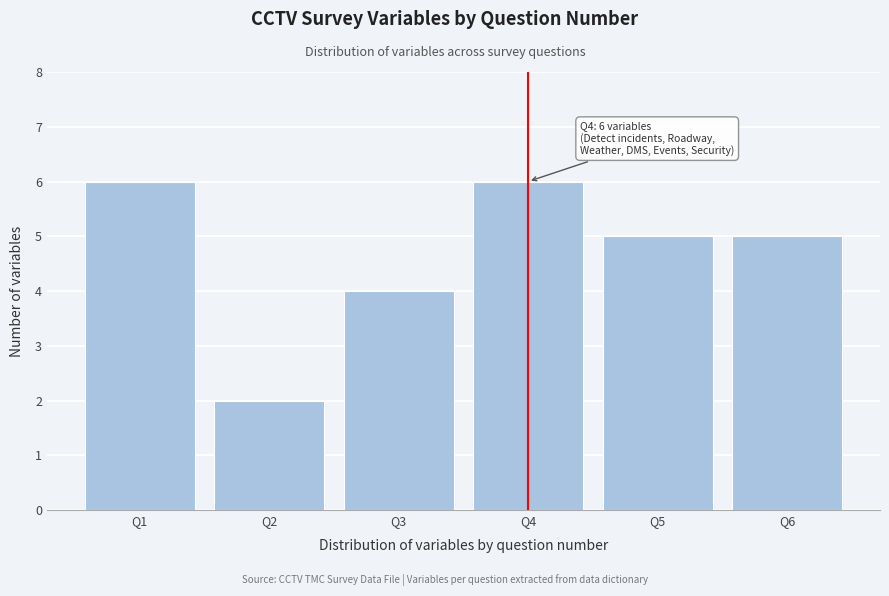

Reading left to right, what are all the values shown in this chart?

6	2	4	6	5	5